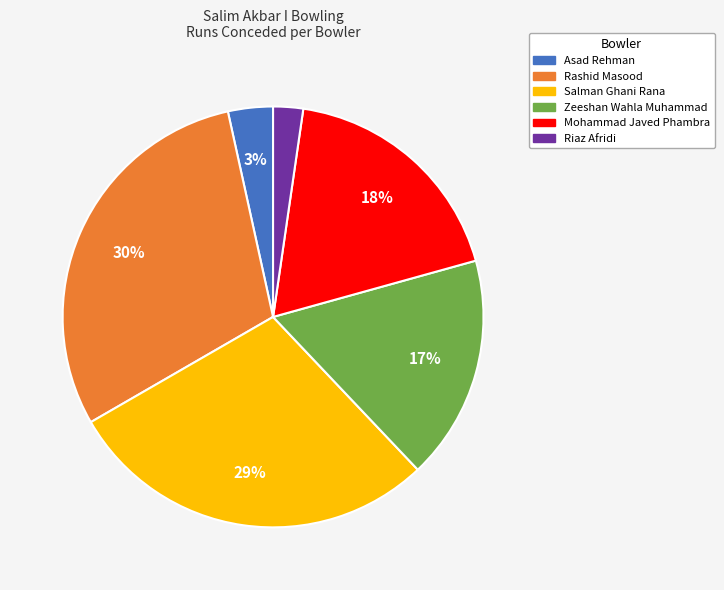

The Zeeshan Wahla Muhammad slice represents 17% of the pie. True or false?

True